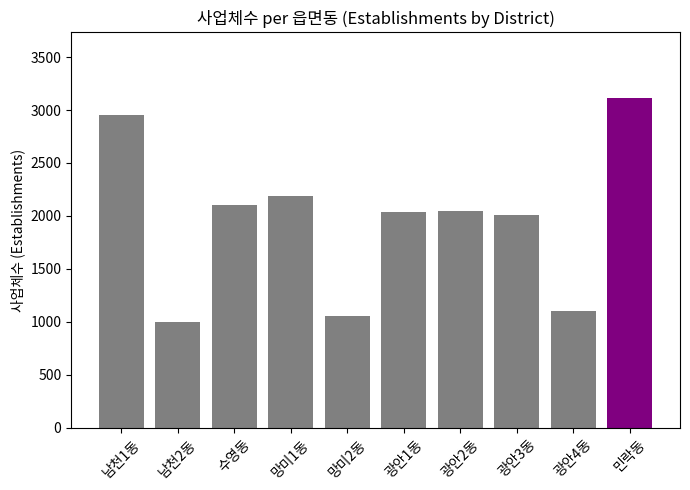

Which category has the lowest value across all series?

남천2동